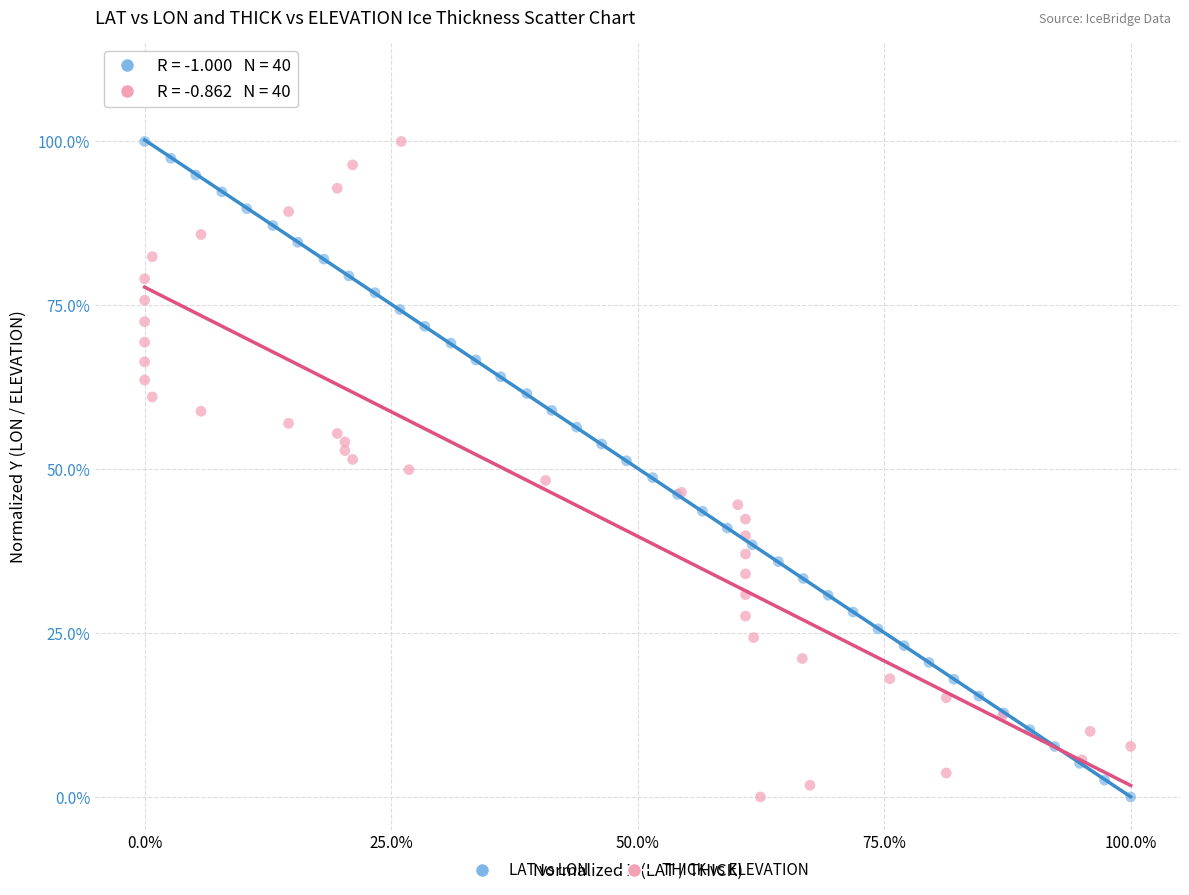

What are all the series names shown in the legend?

LAT vs LON, THICK vs ELEVATION